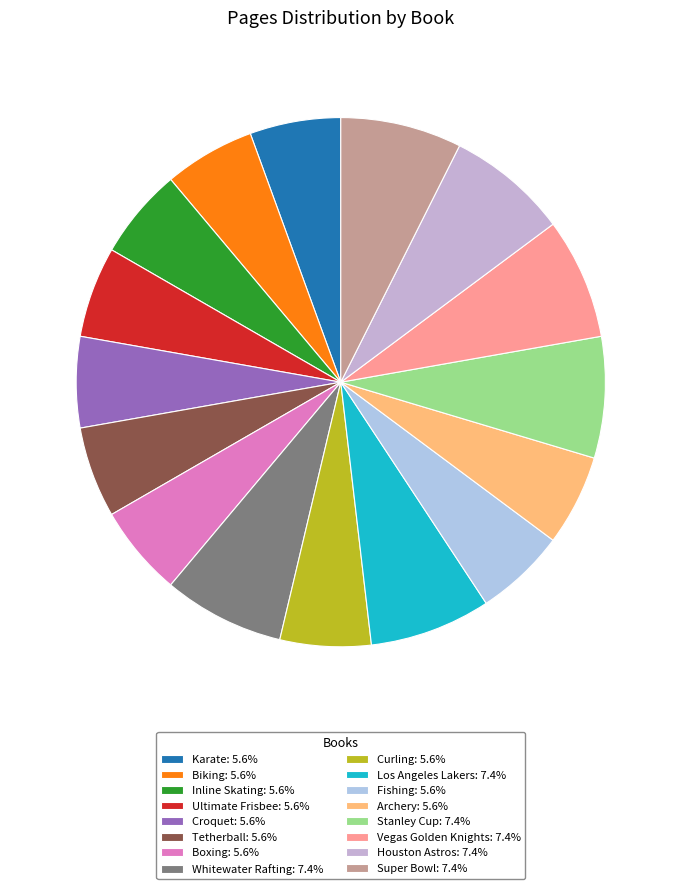

Is it true that Curling is 6% of the pie?

True